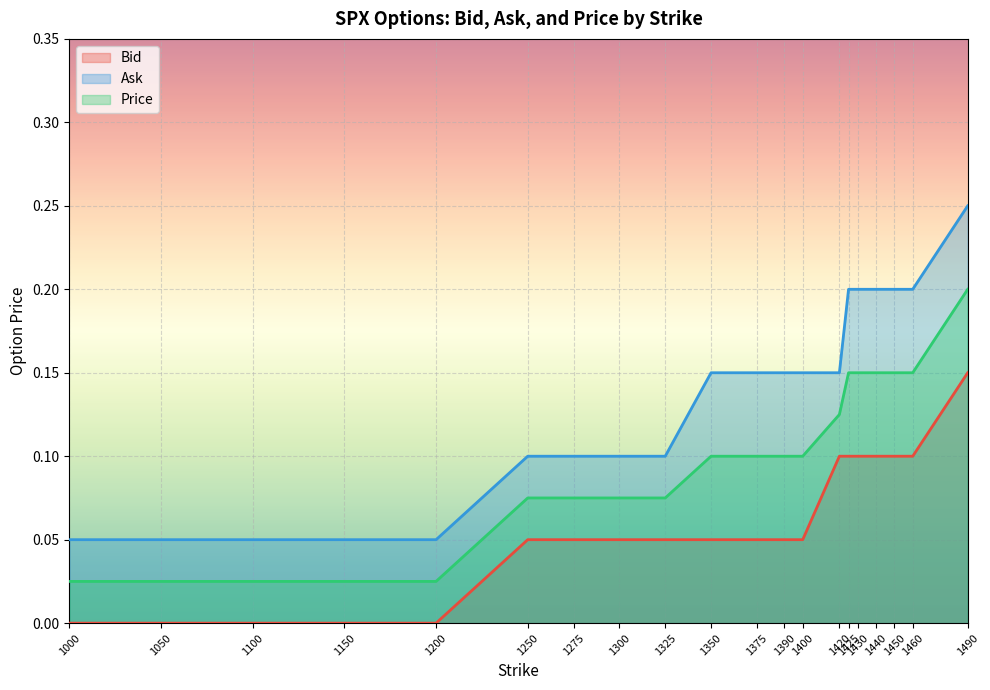

Is the value of Price at 1000 greater than the value of Bid at 1300?

No